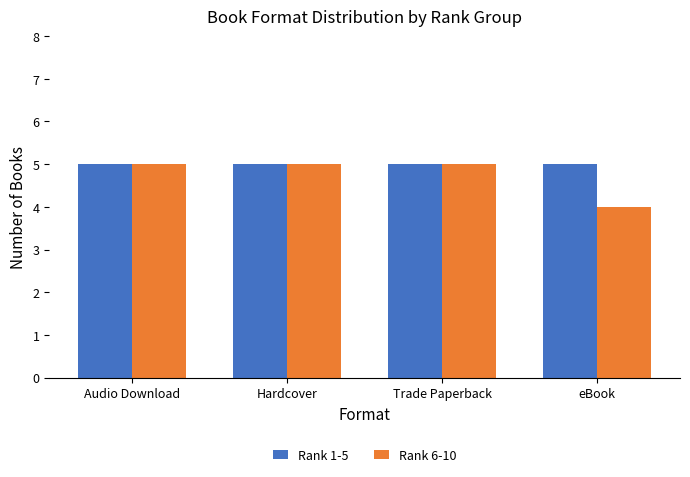

What is the value of the Rank 1-5 bar at the 4th from the left?

5